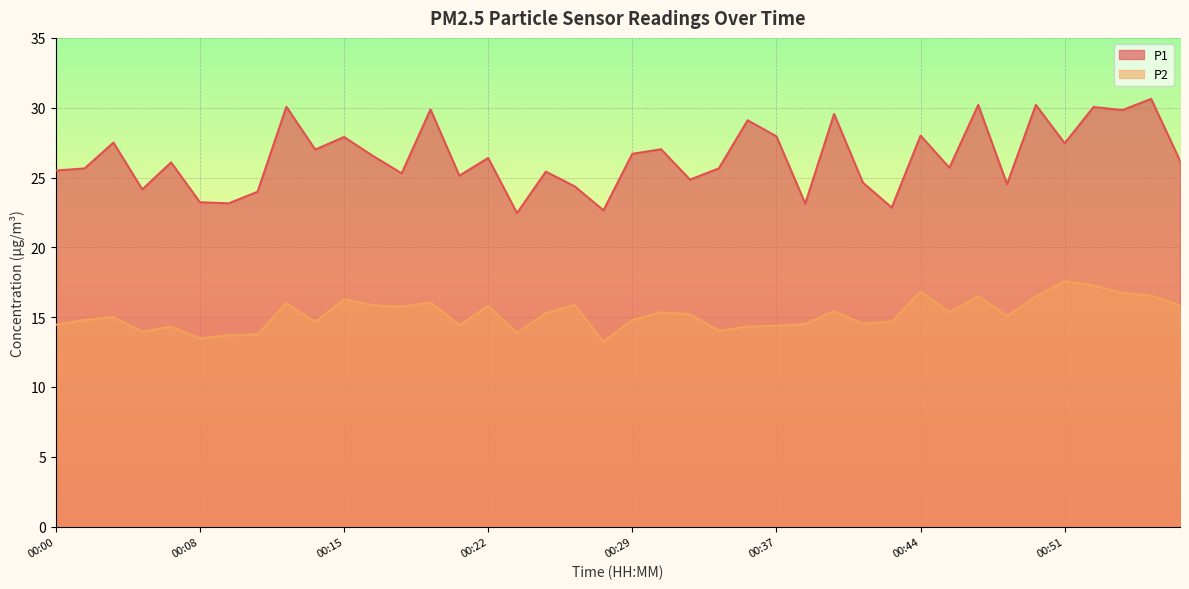

How many lines are shown in the chart?

2